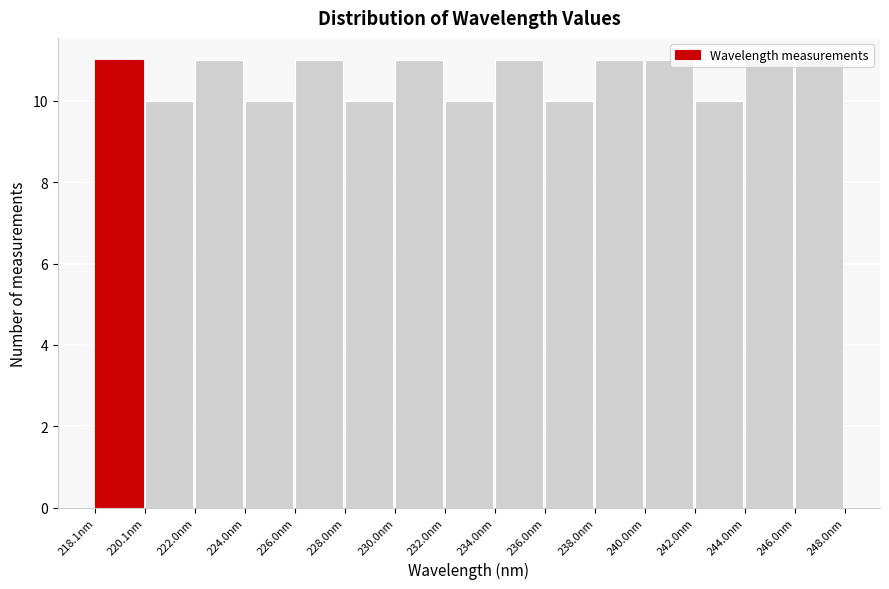

What is the height of the bar covering 218 to 220 on the x-axis? Neither the bar edges nor the heights are printed on the chart, so give them approximately, as read against the axes.

11